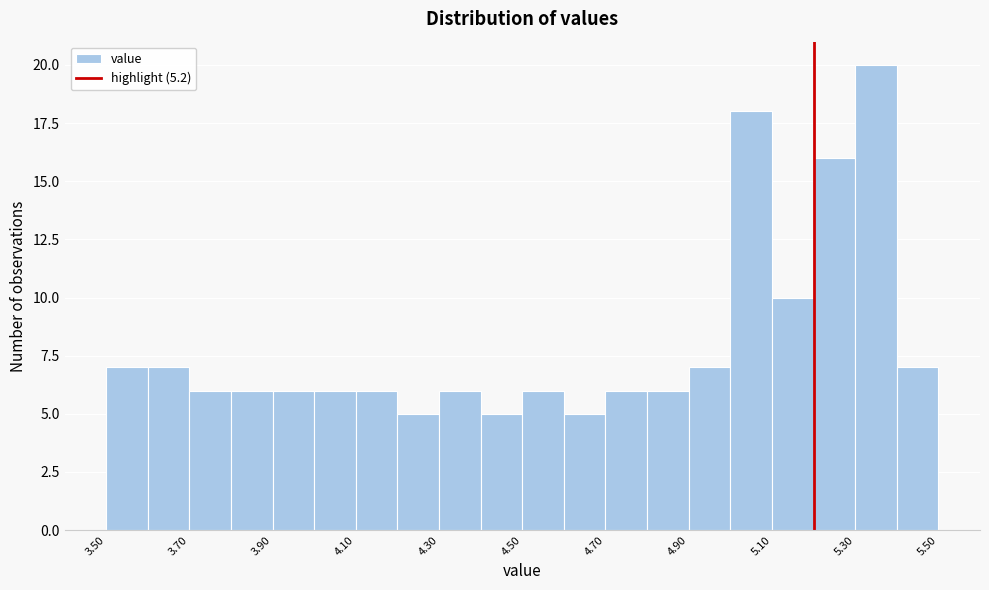

Which range on the x-axis has the tallest bar?

5.3 to 5.4